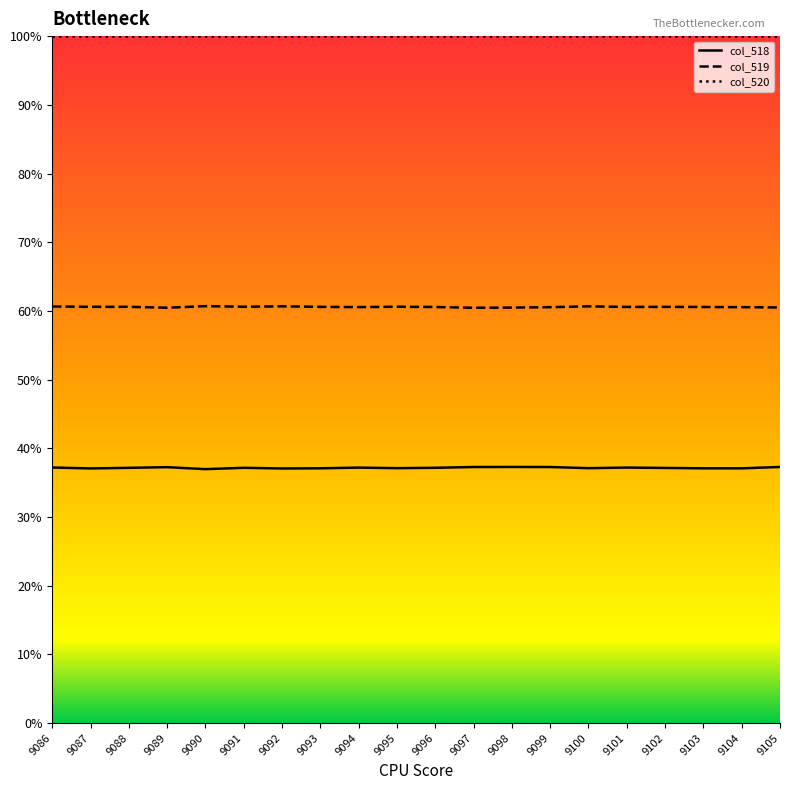

What is the total value across all series at 9100?

197.8